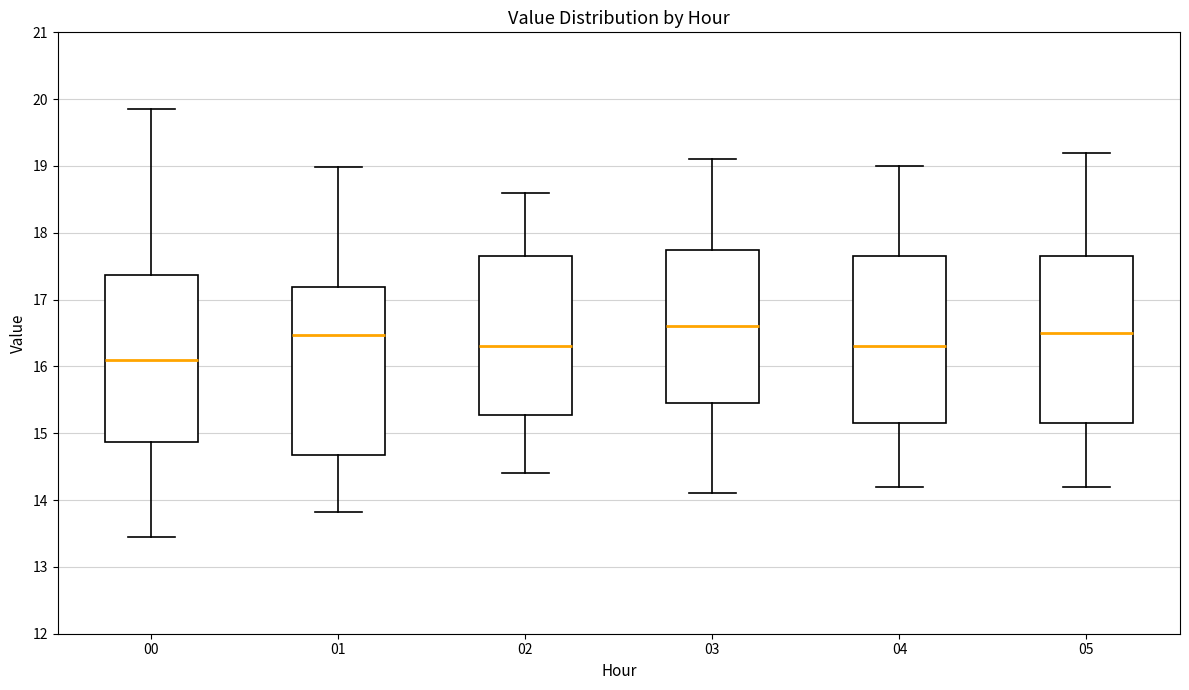

Reading left to right, read every box against the y-axis: the position of its median line, the range the box covers, and the ends of its whiskers. The values are not printed on the chart, so give them approximately, as read against the axis.

00: median 16.1, box 14.9 to 17.4, whiskers 13.5 to 19.9
01: median 16.5, box 14.7 to 17.2, whiskers 13.8 to 19.0
02: median 16.3, box 15.3 to 17.7, whiskers 14.4 to 18.6
03: median 16.6, box 15.5 to 17.8, whiskers 14.1 to 19.1
04: median 16.3, box 15.2 to 17.7, whiskers 14.2 to 19.0
05: median 16.5, box 15.2 to 17.7, whiskers 14.2 to 19.2